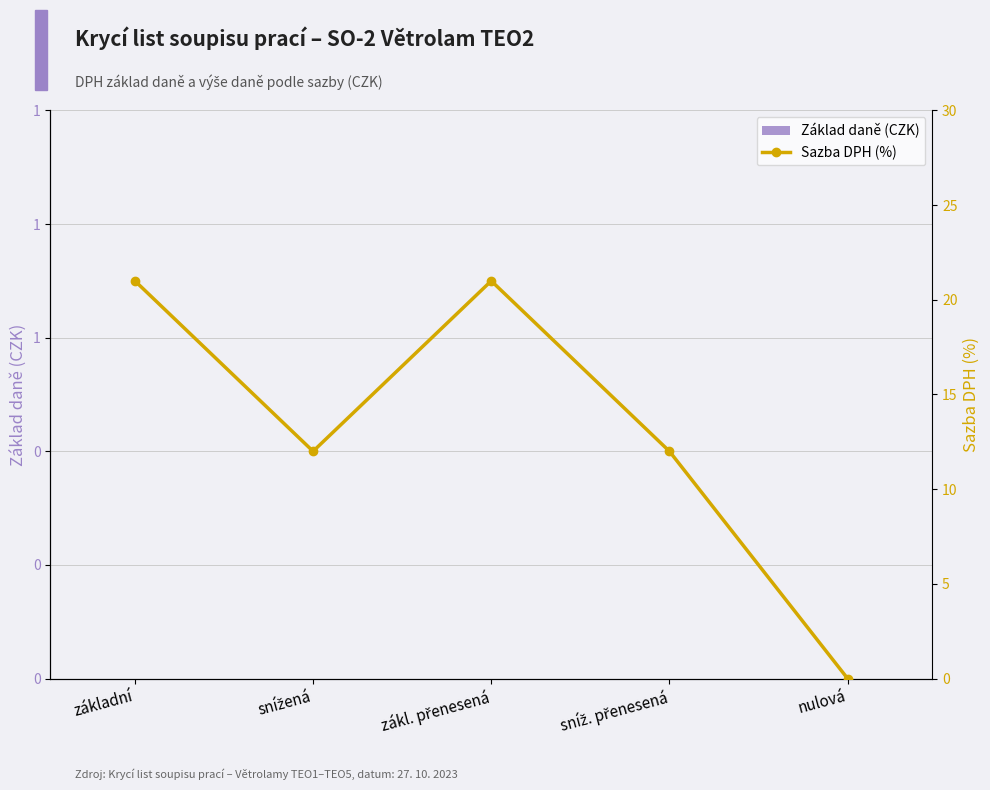

At zákl. přenesená, list the series in order from smallest to largest.

Základ daně (CZK), Sazba DPH (%)